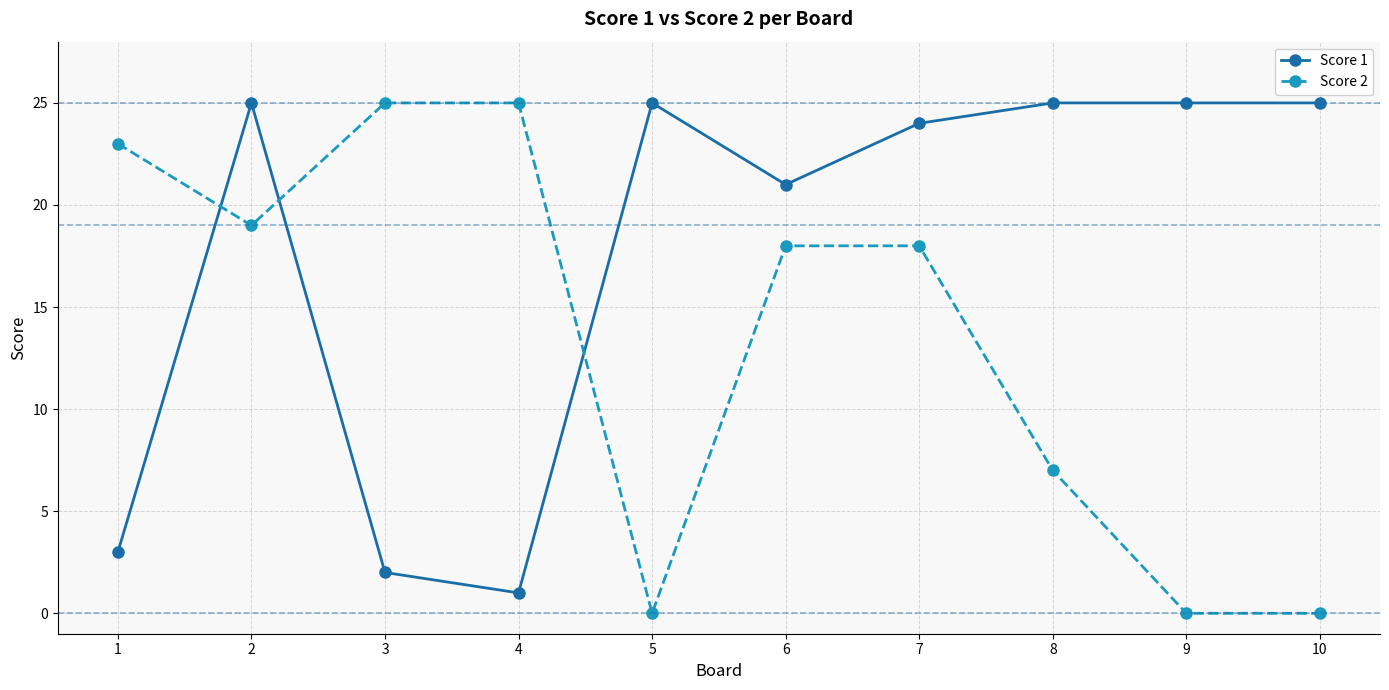

What is the value of the Score 2 point at the 4th from the left?

25